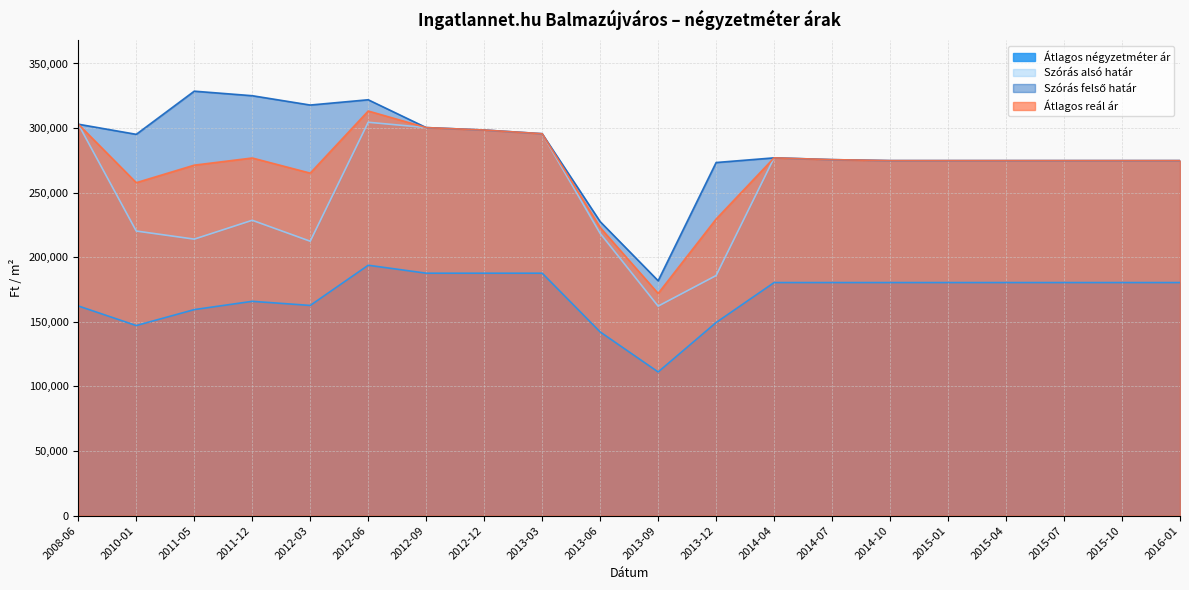

Does the chart have visible grid lines?

Yes